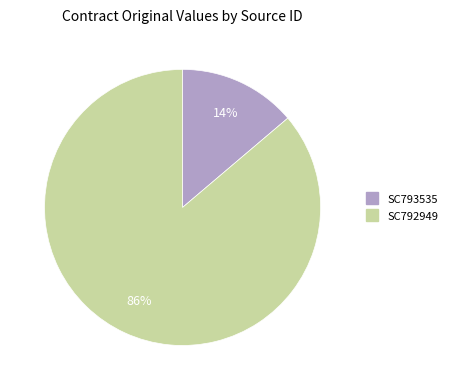

How many segments does this pie chart have?

2